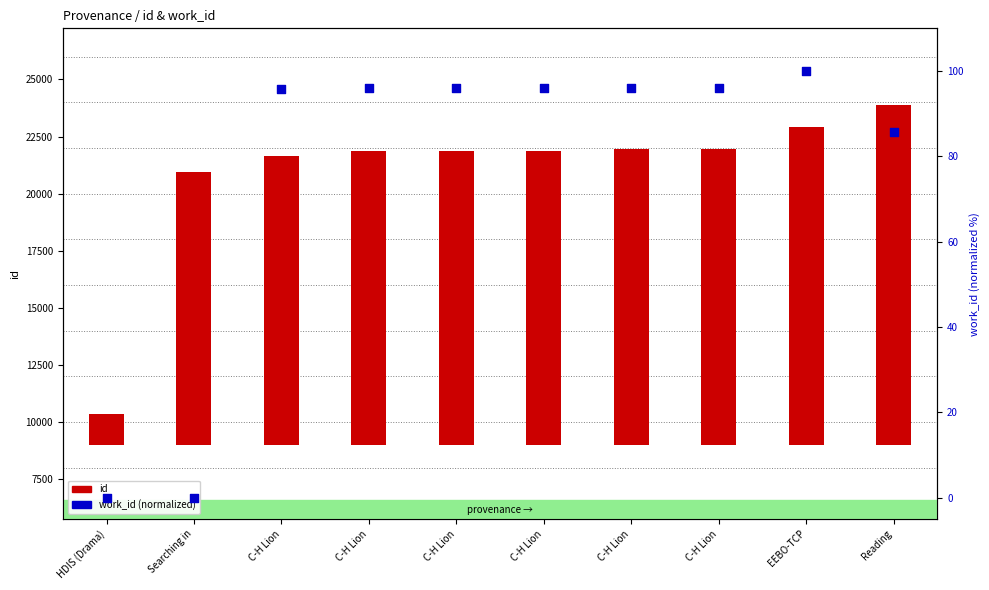

Which series reaches the minimum Y coordinate?

work_id